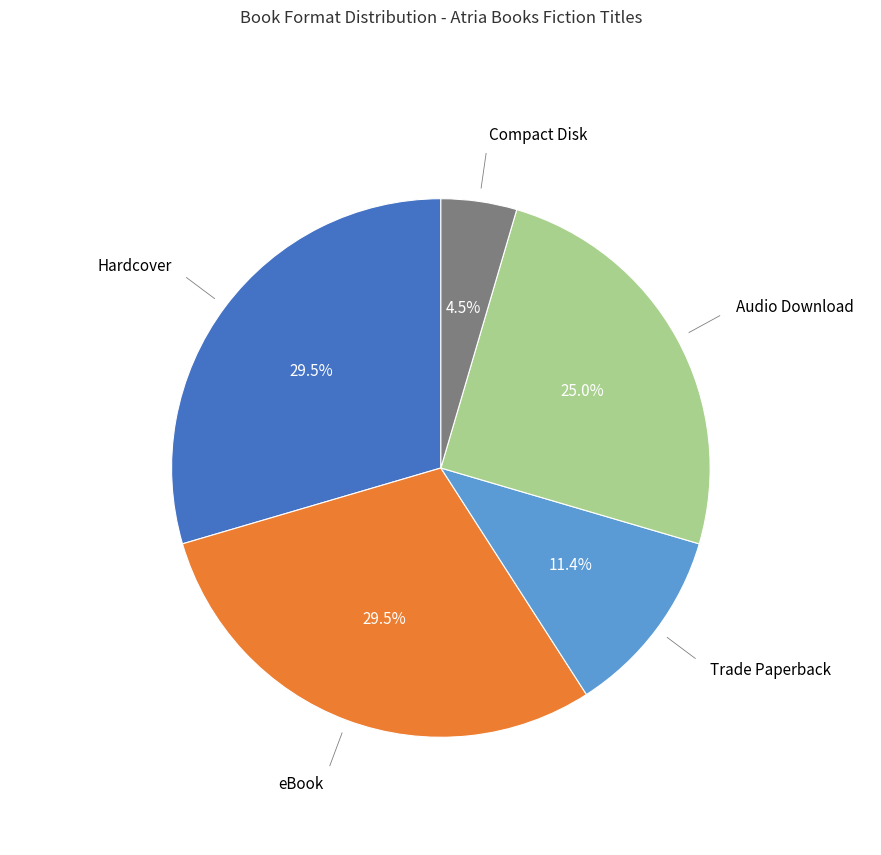

Is there any slice that represents more than half of the pie?

No